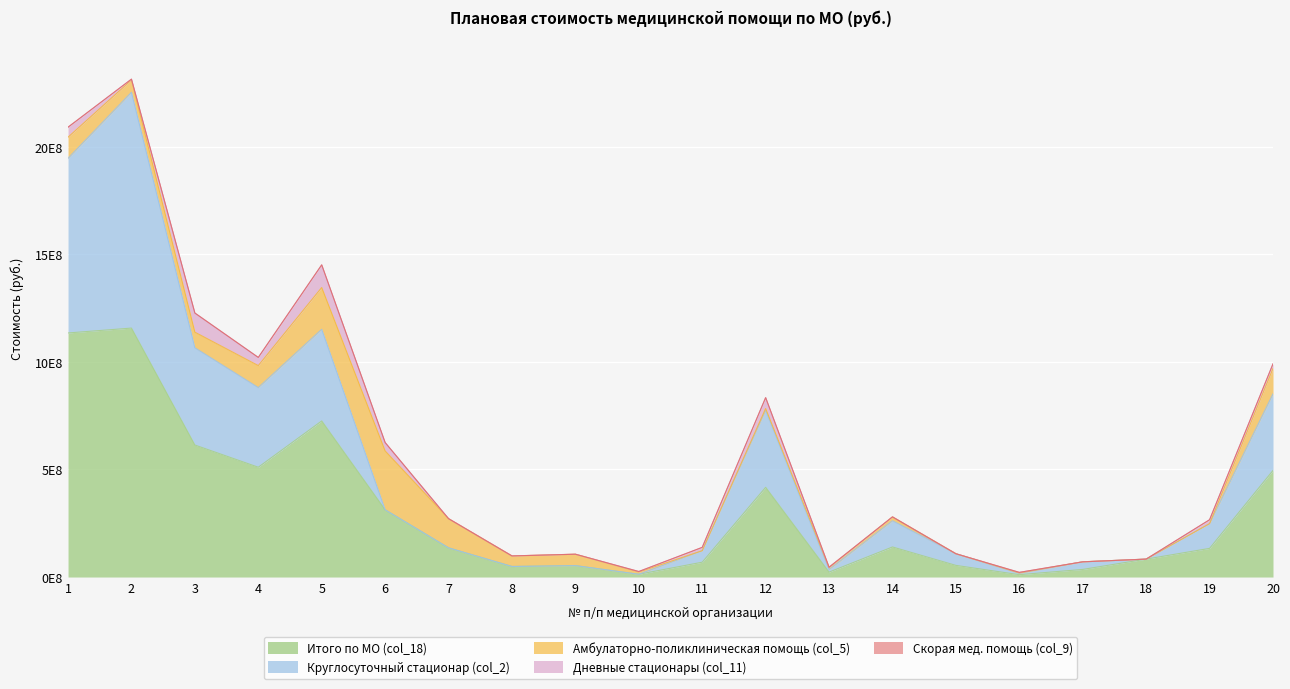

List the labels in order of Амбулаторно-поликлиническая помощь (col_5) value, smallest first.

11, 15, 17, 18, 19, 16, 12, 13, 10, 14, 8, 9, 2, 3, 1, 4, 20, 7, 5, 6